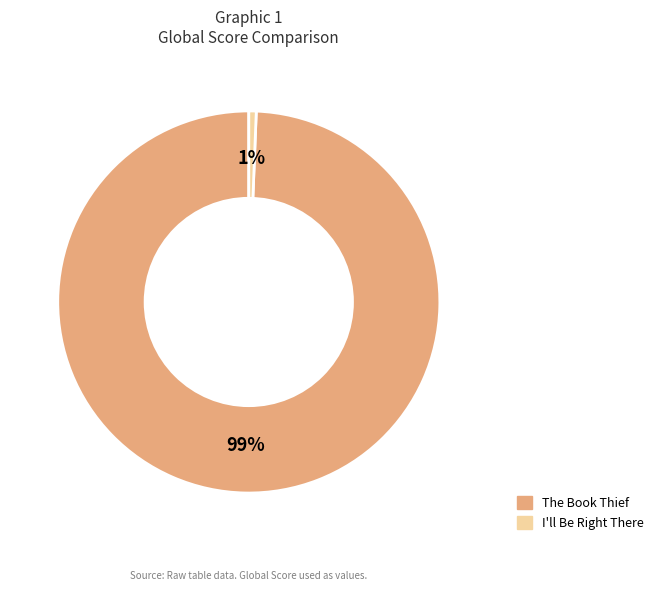

Is it true that The Book Thief is 99% of the pie?

True